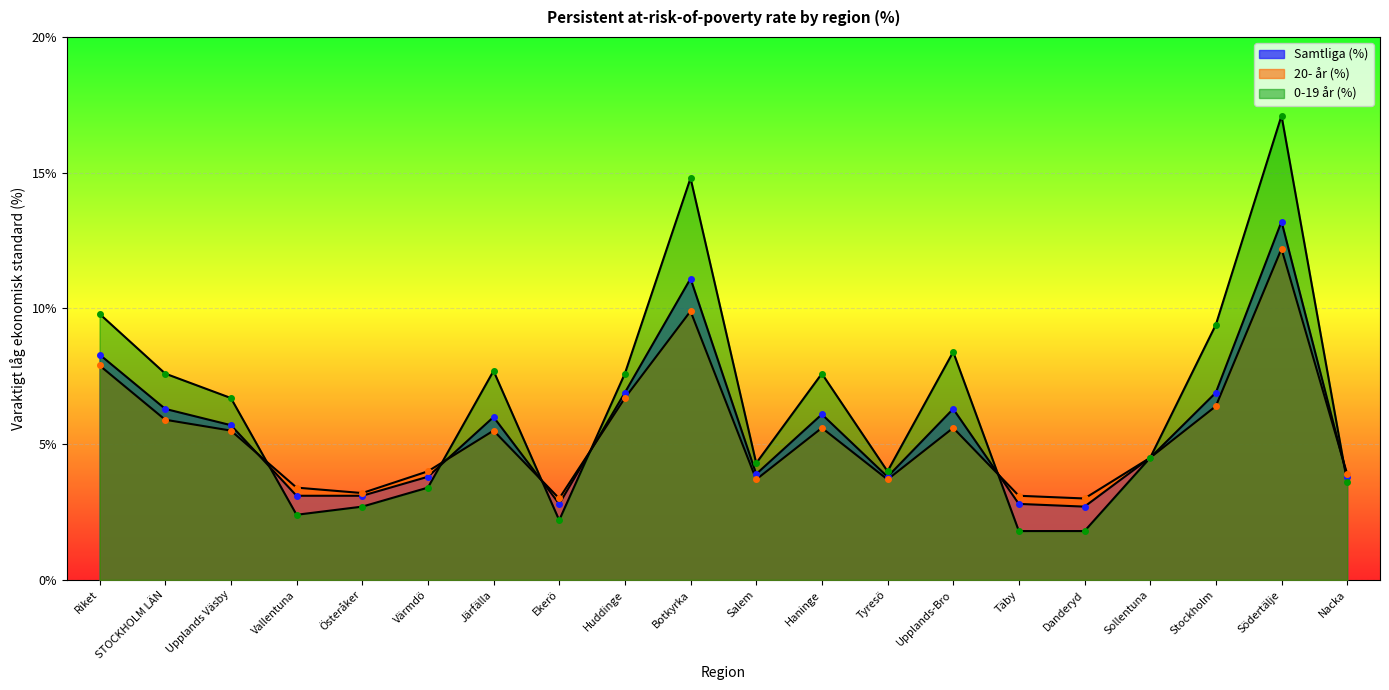

True or false: 20- år (%) has more than 1 points higher than both neighbors.

True